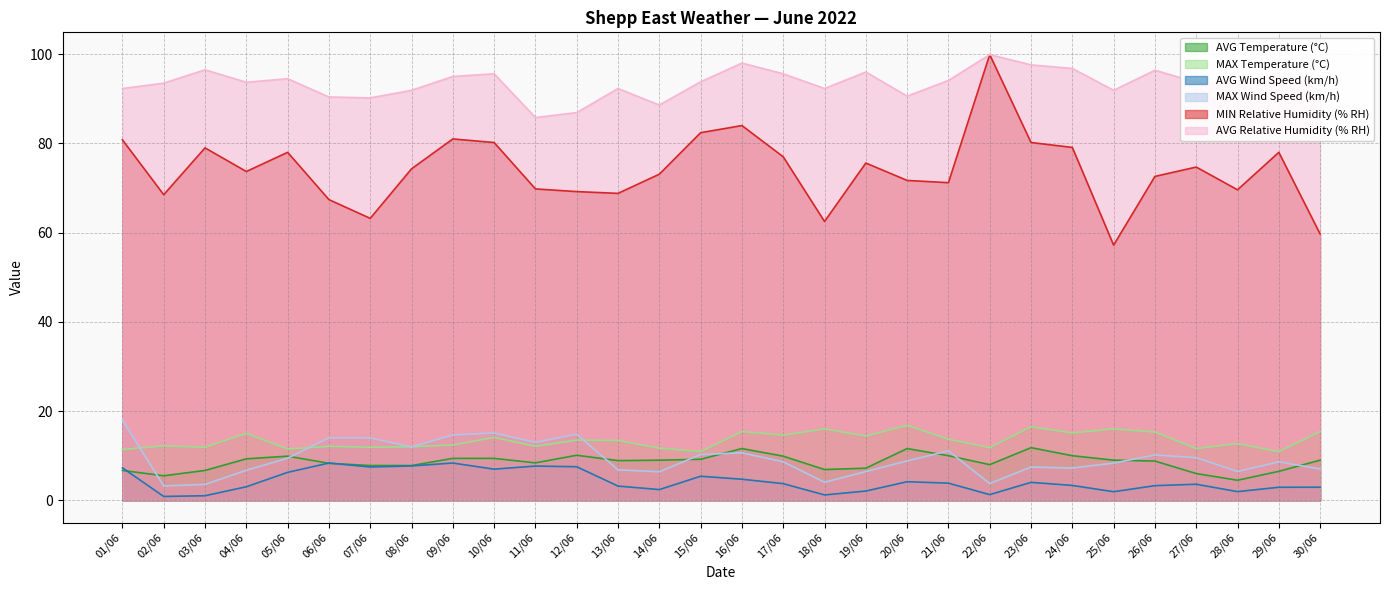

Rank the series at 16/06 from highest to lowest value.

AVG Relative Humidity (% RH), MIN Relative Humidity (% RH), MAX Temperature (°C), AVG Temperature (°C), MAX Wind Speed (km/h), AVG Wind Speed (km/h)